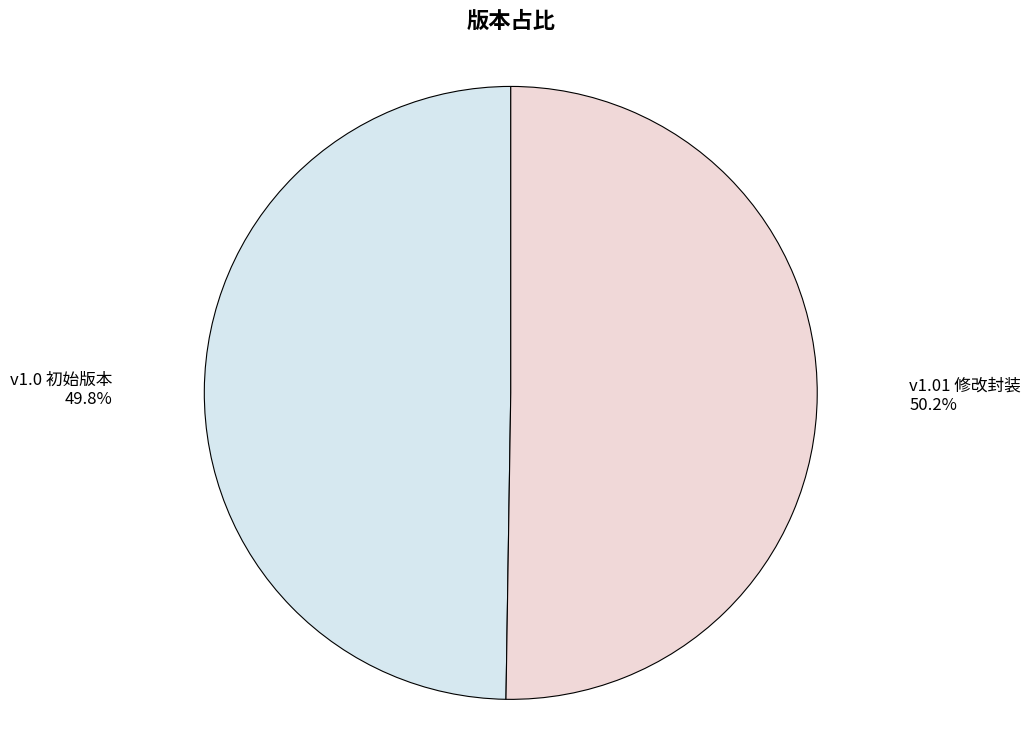

Approximately how many times larger is the value at v1.01 修改封装 compared to v1.0 初始版本?

1.0